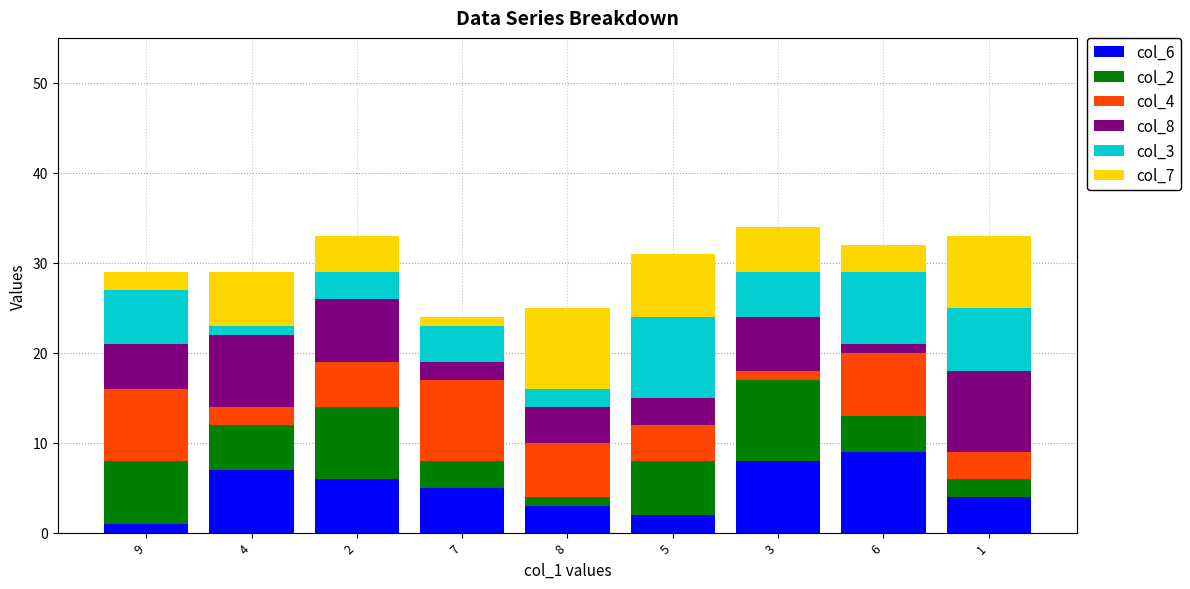

True or false: col_6 has a value of 2 at 5.

True